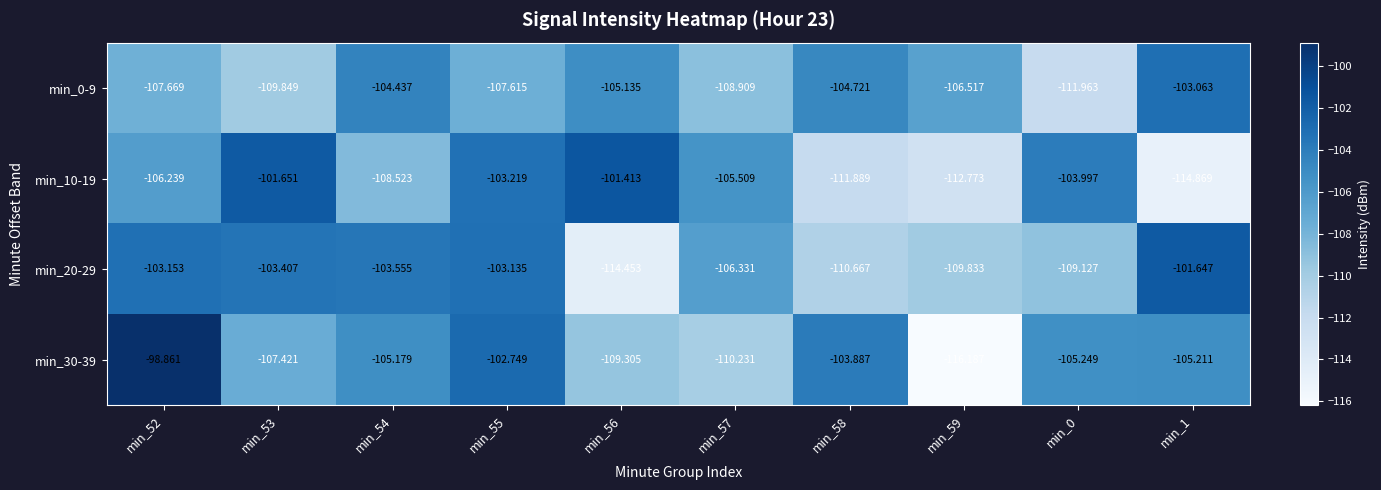

Is the value of min_30-39 at min_58 greater than the value of min_0-9 at min_1?

No